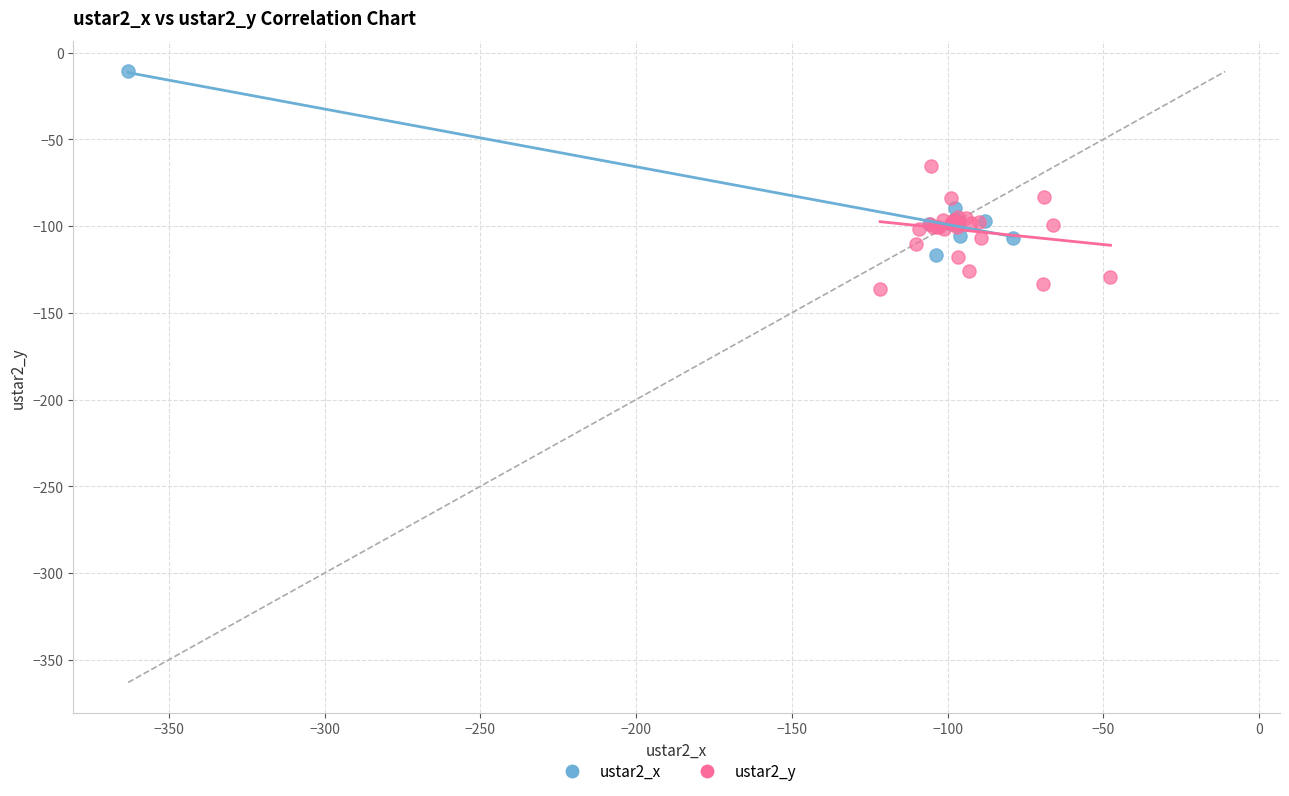

Which series reaches the maximum Y coordinate?

ustar2_x